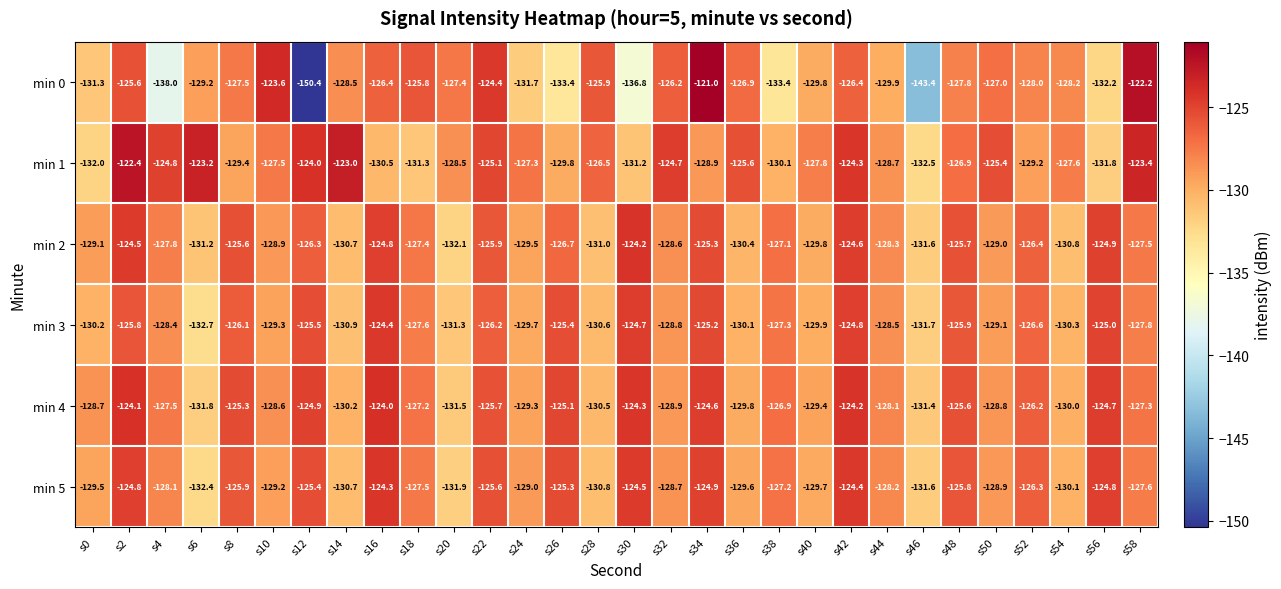

What is the total value across all series at s2?

-747.2